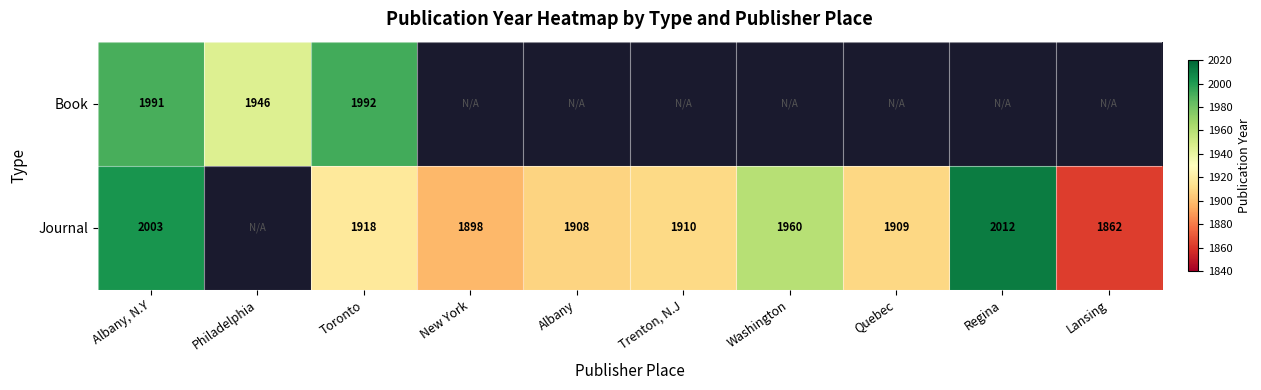

At which category is the sum across all series the highest?

Albany, N.Y